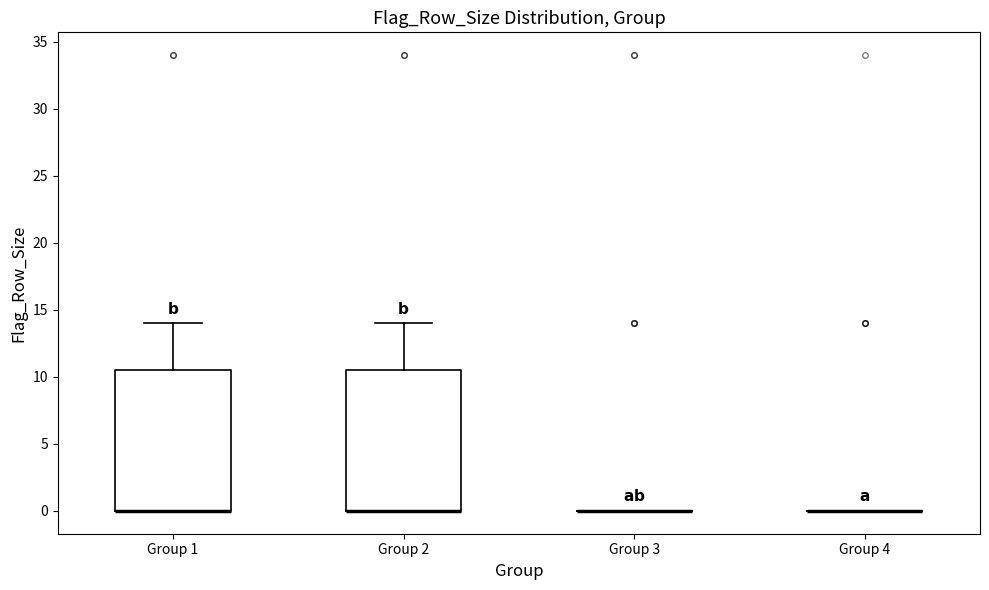

Reading left to right, read every box against the y-axis: the position of its median line, the range the box covers, and the ends of its whiskers. The values are not printed on the chart, so give them approximately, as read against the axis.

Group 1: median 0.0 (drawn on the box's lower edge), box 0.0 to 10.5, whiskers 0.0 to 14.0
Group 2: median 0.0 (drawn on the box's lower edge), box 0.0 to 10.5, whiskers 0.0 to 14.0
Group 3: box collapsed to a line at 0.0, whiskers 0.0 to 0.0
Group 4: box collapsed to a line at 0.0, whiskers 0.0 to 0.0